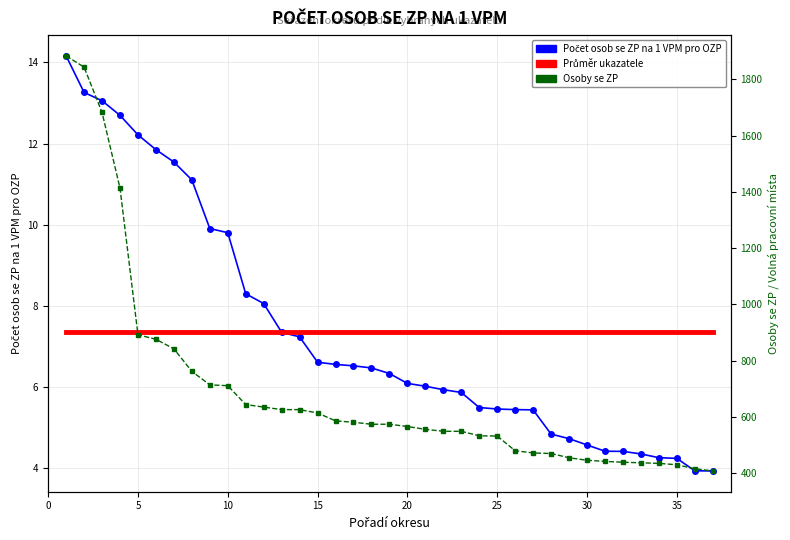

What is the sum of all Průměr (Počet osob se ZP na 1 VPM) values?

272.5